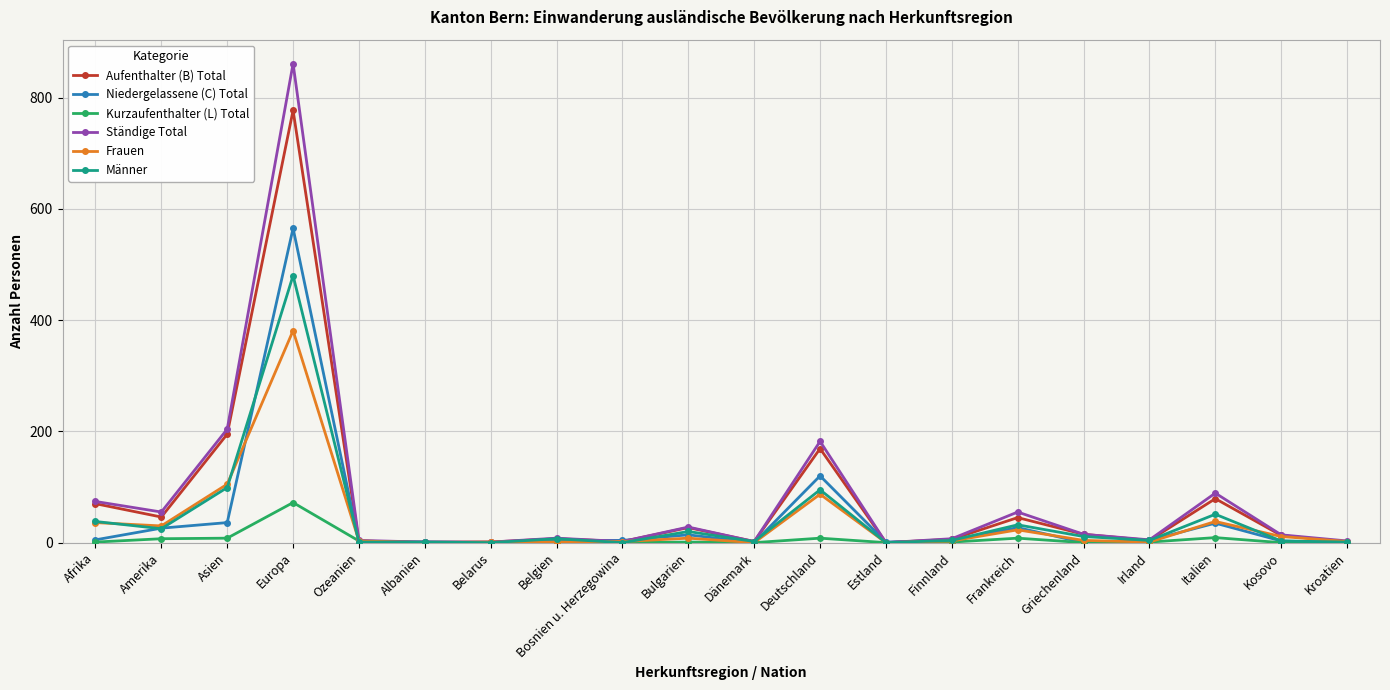

Where is the first local maximum for Ständige Total?

Europa